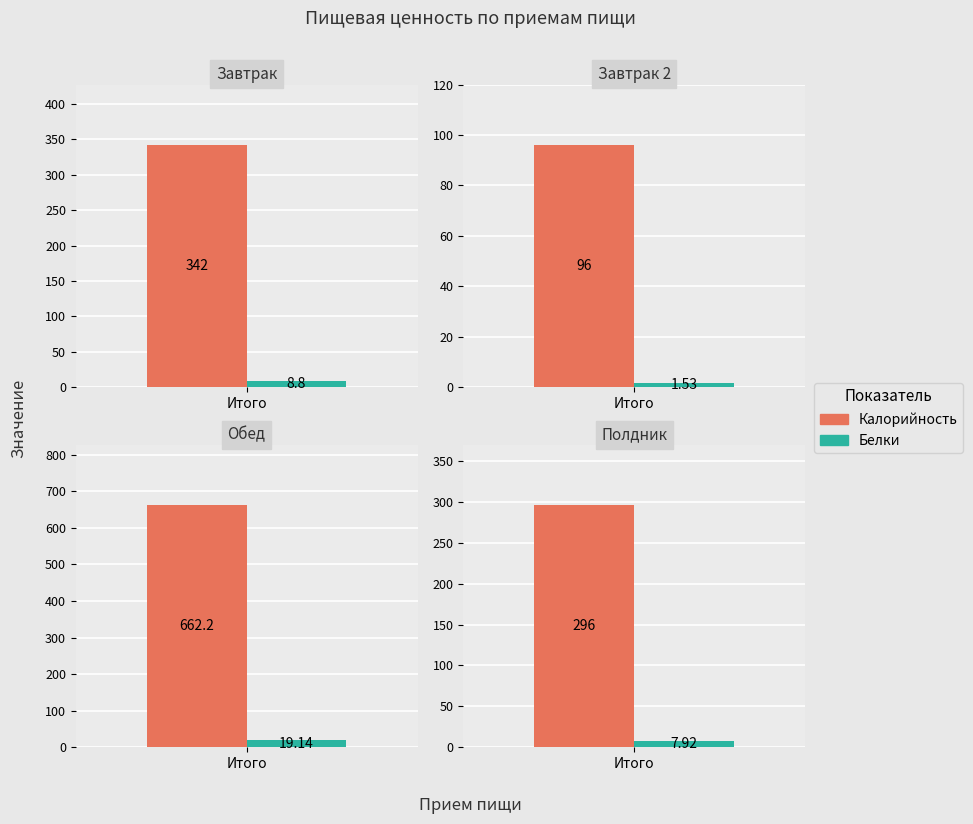

Read the Калорийность value at Обед.

662.2